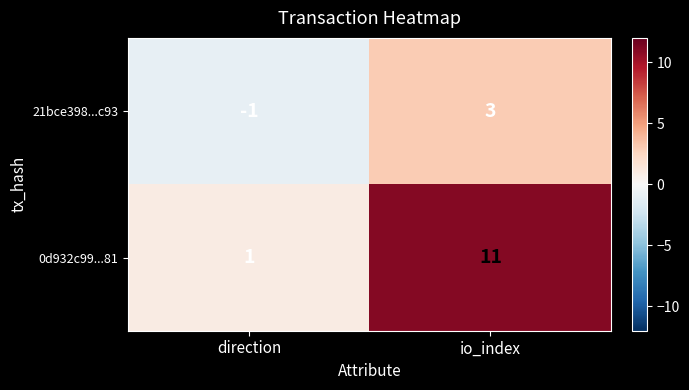

What is the spread (max minus min) of values at direction?

2